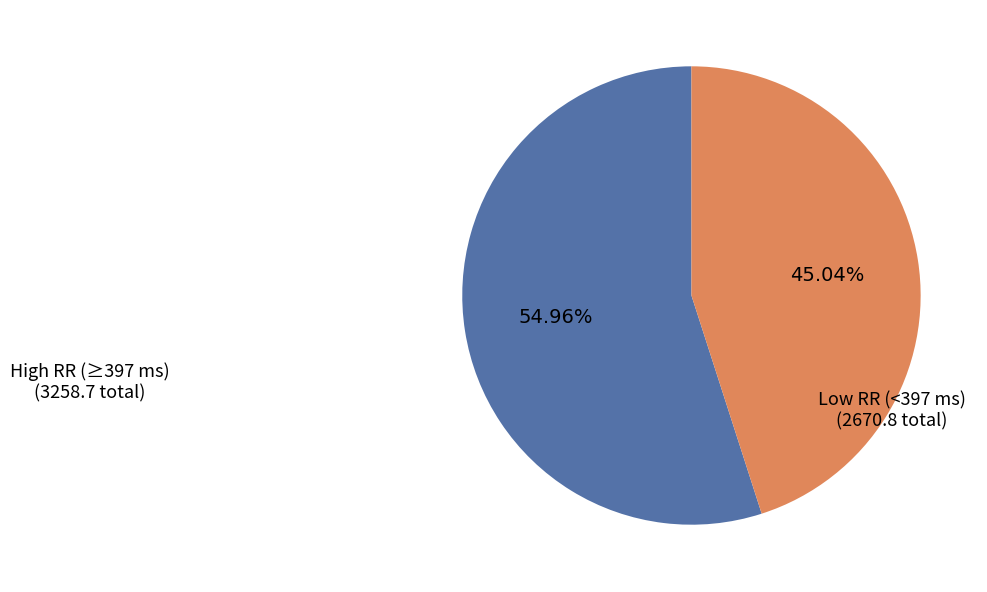

How many slices are in this pie chart?

2